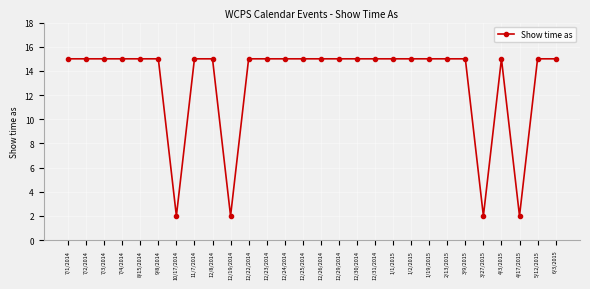

What value does the data have at 7/4/2014?

15